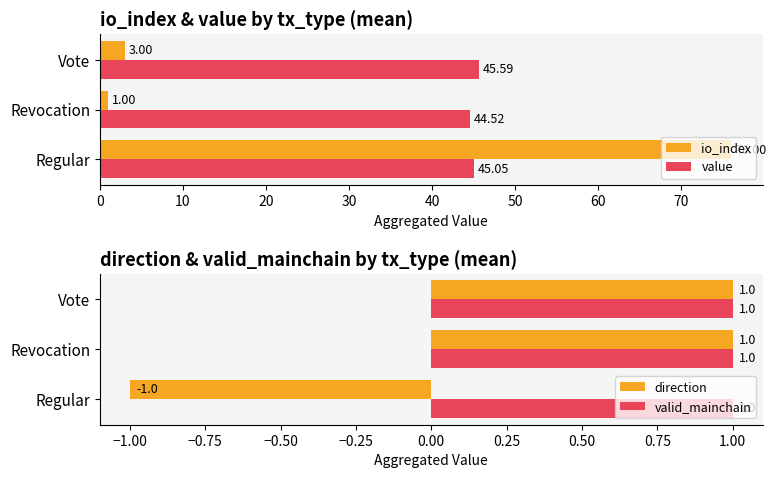

What is the average value of the value series?

45.1